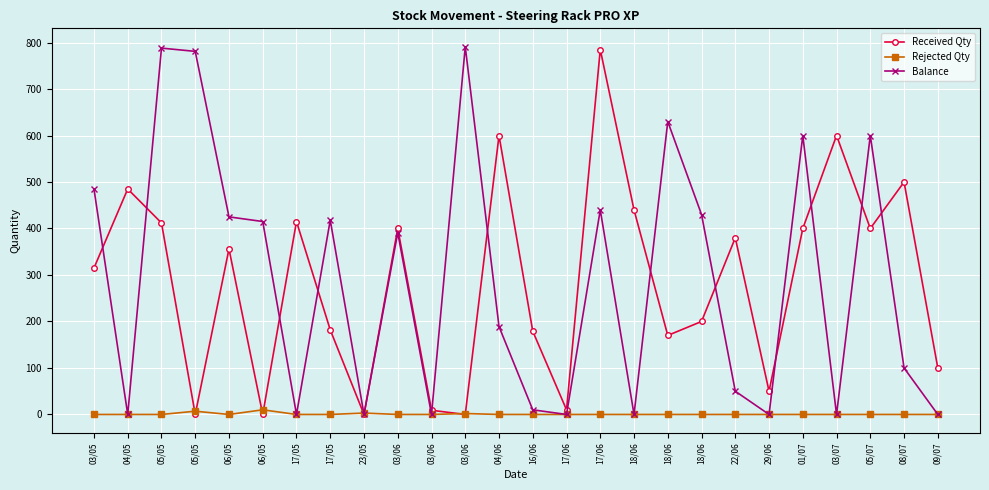

Does the chart have visible grid lines?

Yes